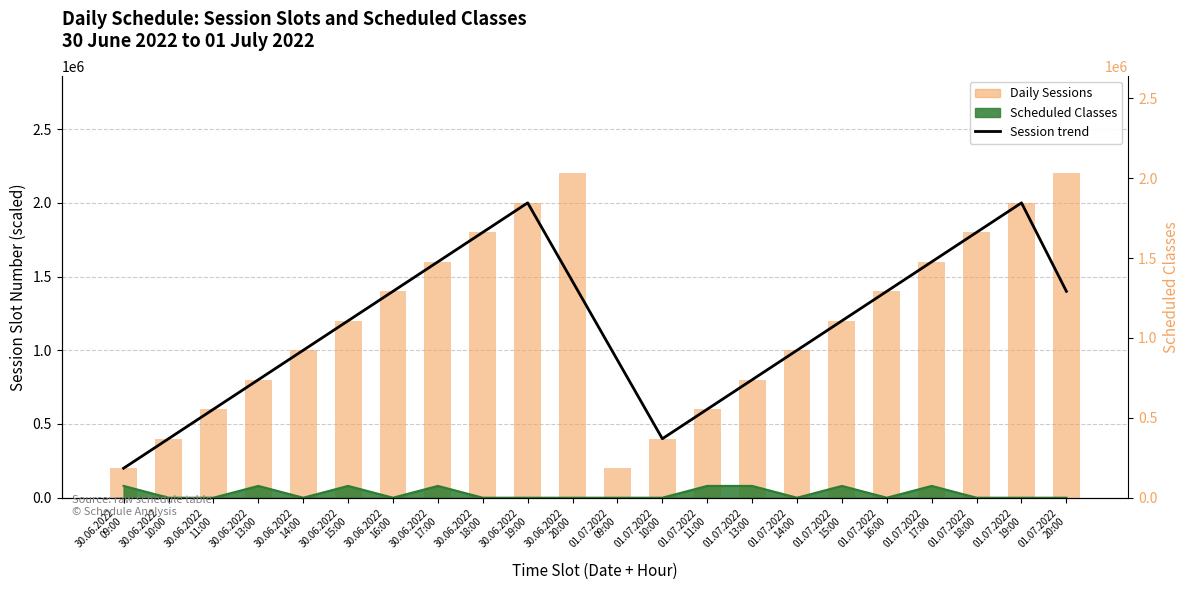

What is the difference between the maximum and second lowest values in the Daily Sessions series?

2000000.0